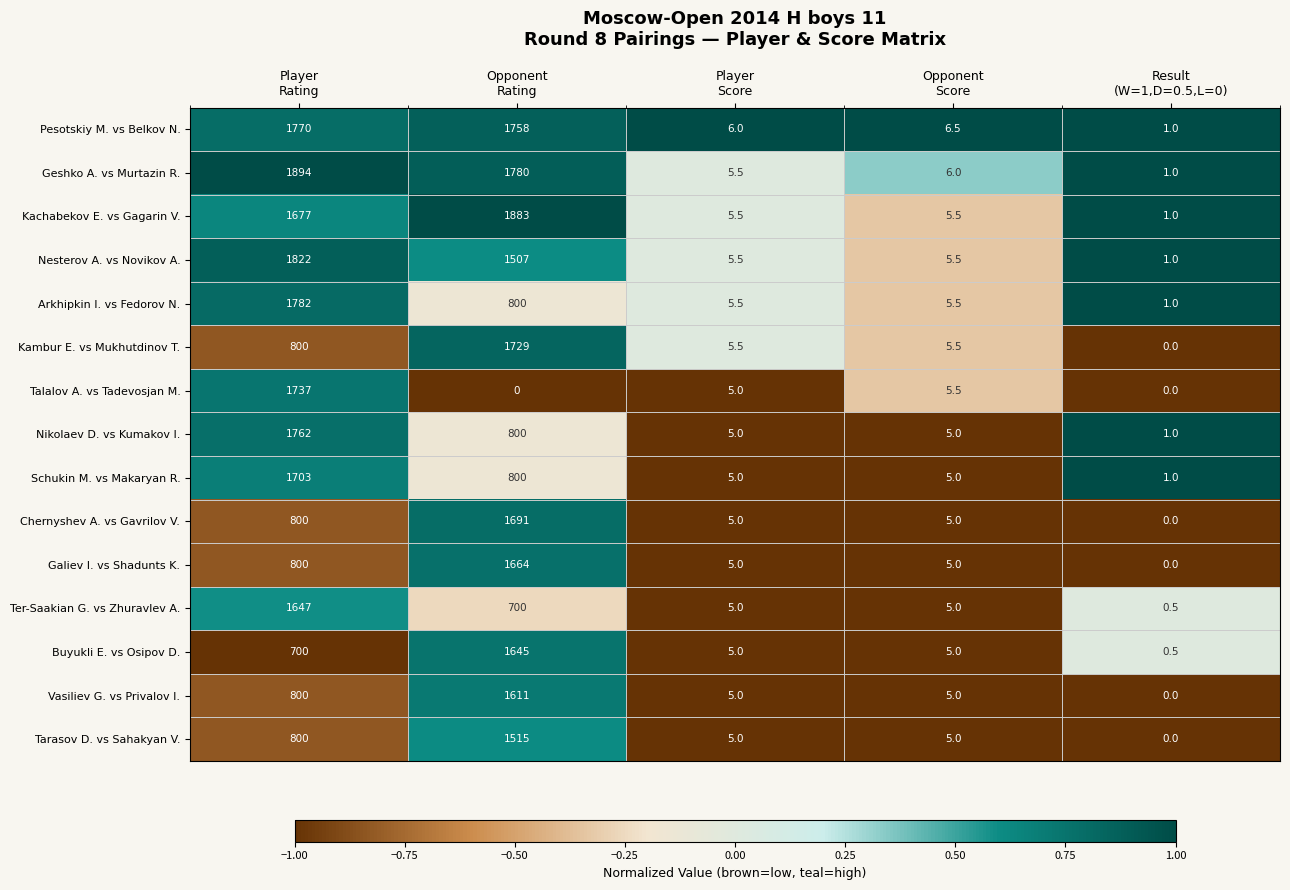

List the series in order of their peak value, highest first.

Geshko A. vs Murtazin R., Kachabekov E. vs Gagarin V., Nesterov A. vs Novikov A., Arkhipkin I. vs Fedorov N., Pesotskiy M. vs Belkov N., Nikolaev D. vs Kumakov I., Talalov A. vs Tadevosjan M., Kambur E. vs Mukhutdinov T., Schukin M. vs Makaryan R., Chernyshev A. vs Gavrilov V., Galiev I. vs Shadunts K., Ter-Saakian G. vs Zhuravlev A., Buyukli E. vs Osipov D., Vasiliev G. vs Privalov I., Tarasov D. vs Sahakyan V.